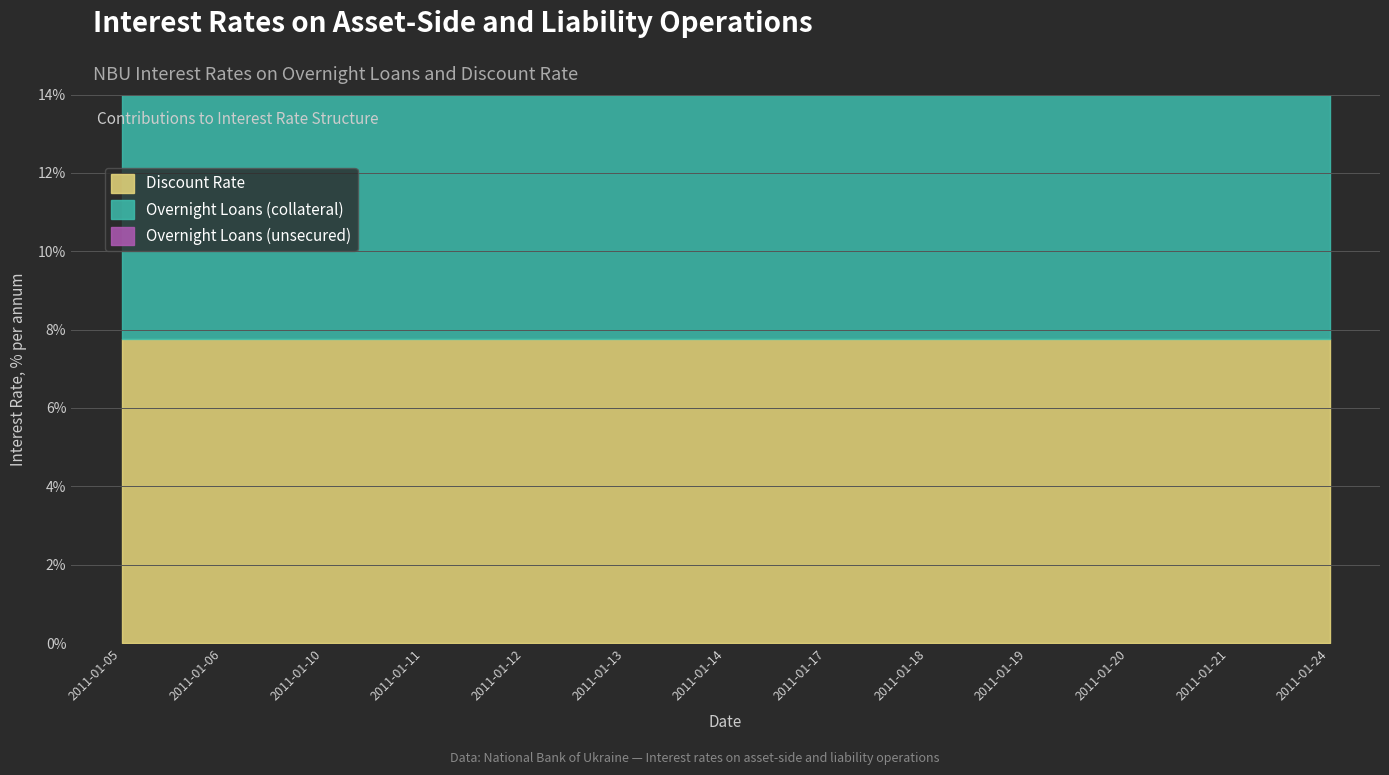

Reading left to right, what are all the values shown in this chart?

Discount Rate: 2011-01-05=7.8	2011-01-06=7.8	2011-01-10=7.8	2011-01-11=7.8	2011-01-12=7.8	2011-01-13=7.8	2011-01-14=7.8	2011-01-17=7.8	2011-01-18=7.8	2011-01-19=7.8	2011-01-20=7.8	2011-01-21=7.8	2011-01-24=7.8
Overnight Loans (collateral): 2011-01-05=9.2	2011-01-06=9.2	2011-01-10=9.2	2011-01-11=9.2	2011-01-12=9.2	2011-01-13=9.2	2011-01-14=9.2	2011-01-17=9.2	2011-01-18=9.2	2011-01-19=9.2	2011-01-20=9.2	2011-01-21=9.2	2011-01-24=9.2
Overnight Loans (unsecured): 2011-01-05=11.2	2011-01-06=11.2	2011-01-10=11.2	2011-01-11=11.2	2011-01-12=11.2	2011-01-13=11.2	2011-01-14=11.2	2011-01-17=11.2	2011-01-18=11.2	2011-01-19=11.2	2011-01-20=11.2	2011-01-21=11.2	2011-01-24=11.2